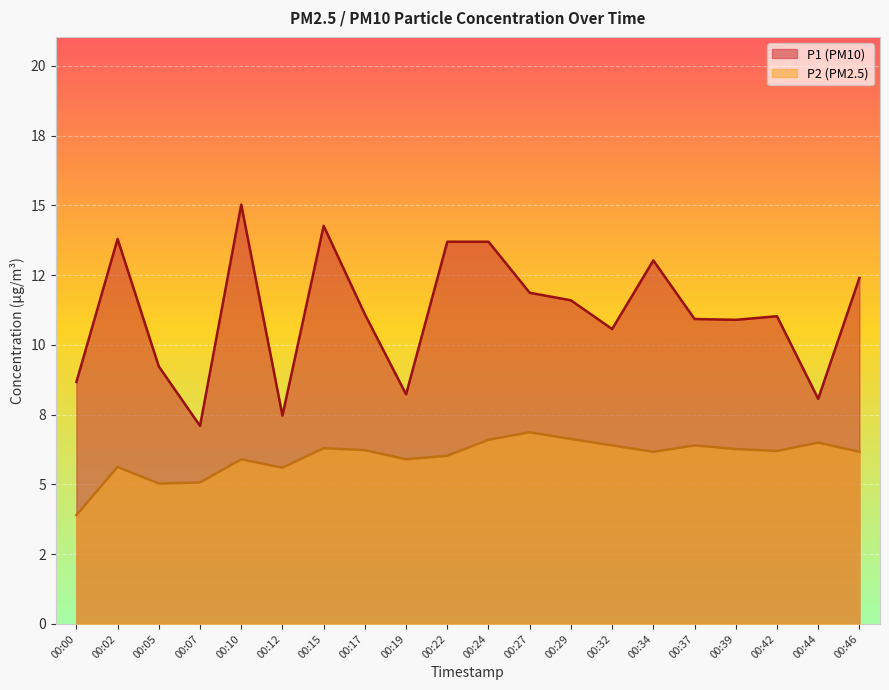

True or false: P1 line and P2 line intersect in this chart.

False